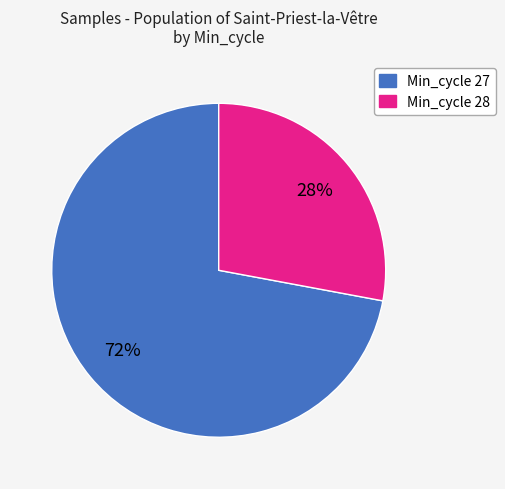

To the nearest percent, what is the difference between the largest and smallest slice percentages?

44%